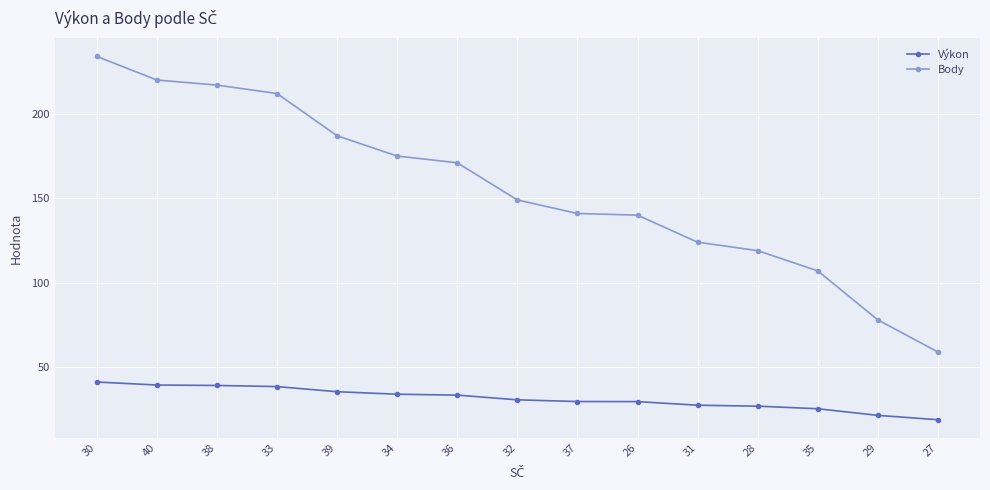

At which category is the sum across all series the highest?

30